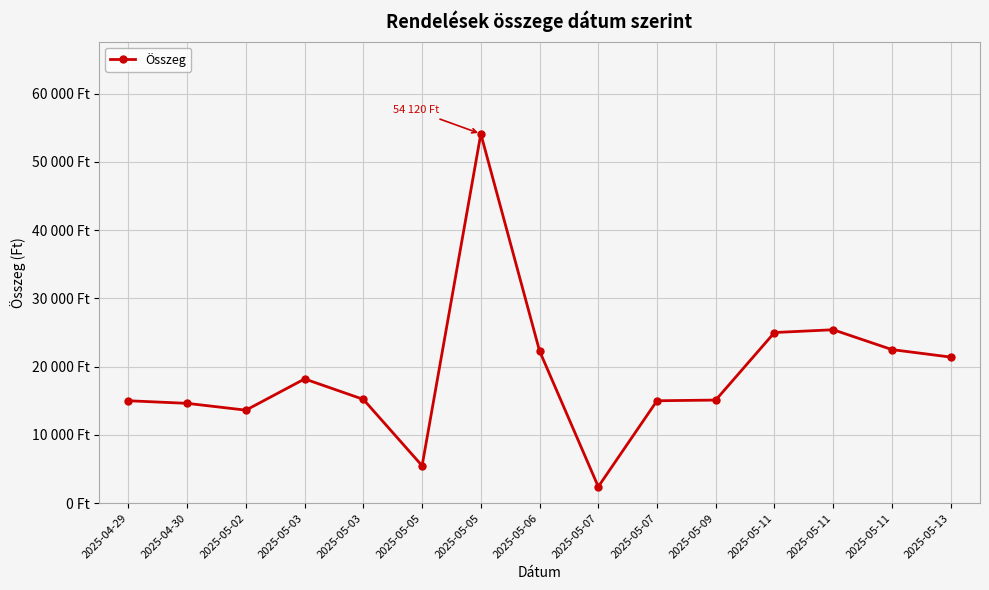

Does the chart have visible grid lines?

Yes